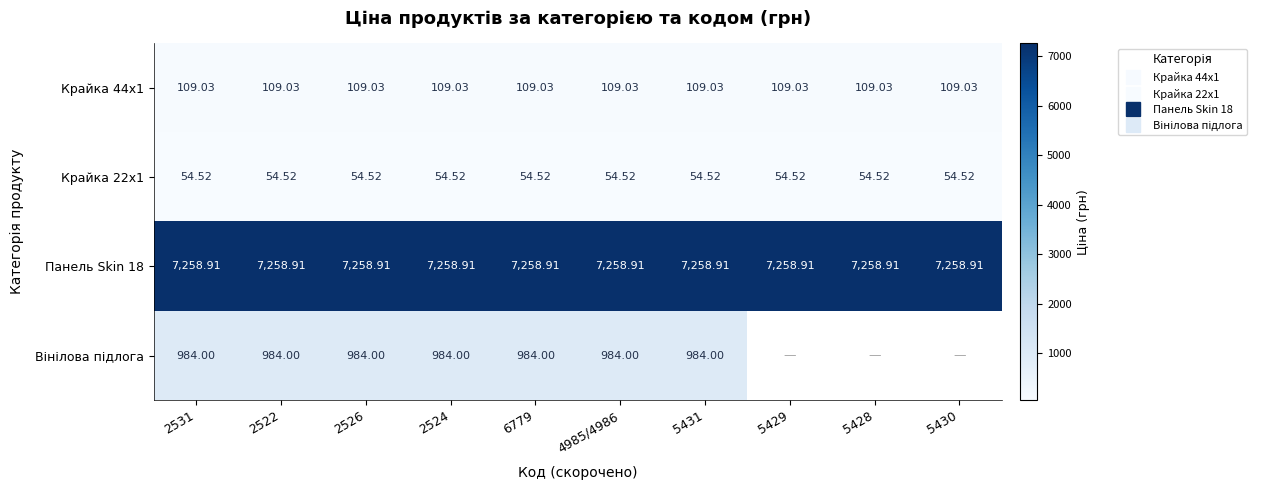

True or false: Панель Skin 18 has a value of 10418.8 at 2522.

False